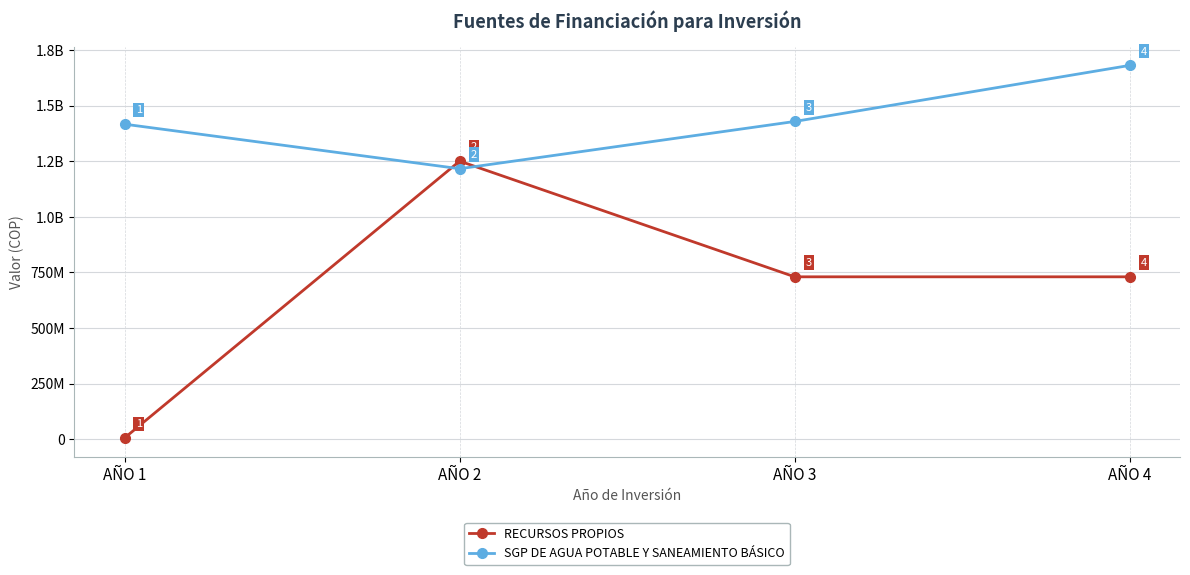

Is this an area chart (filled region under the line)?

No